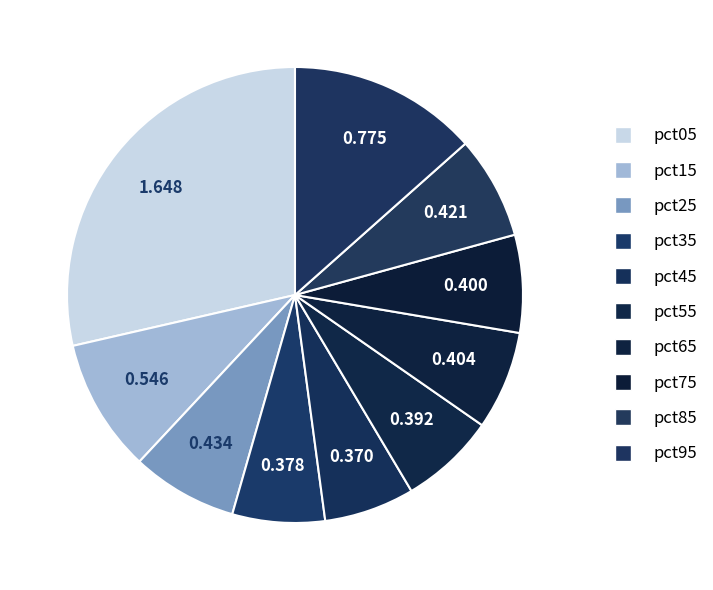

Is the sum of pct95 and pct25 greater than half?

No